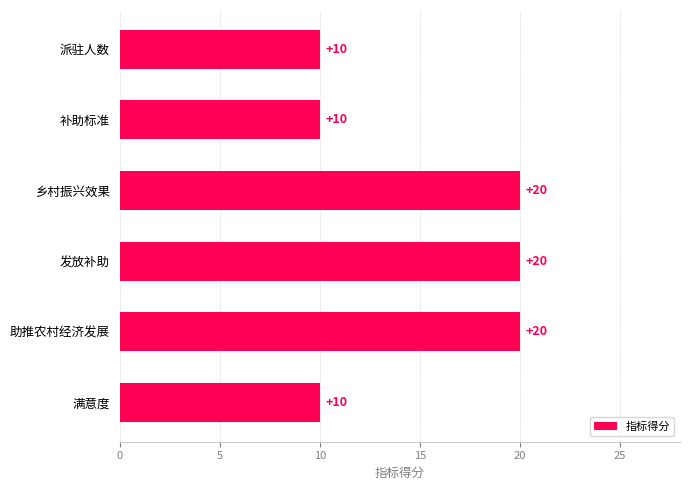

How many data points are less than 20?

3